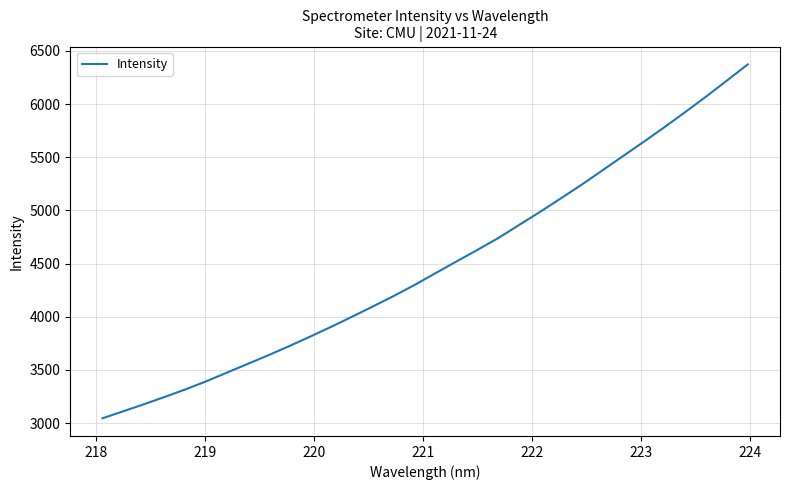

What is the minimum value shown in the chart?

3045.9